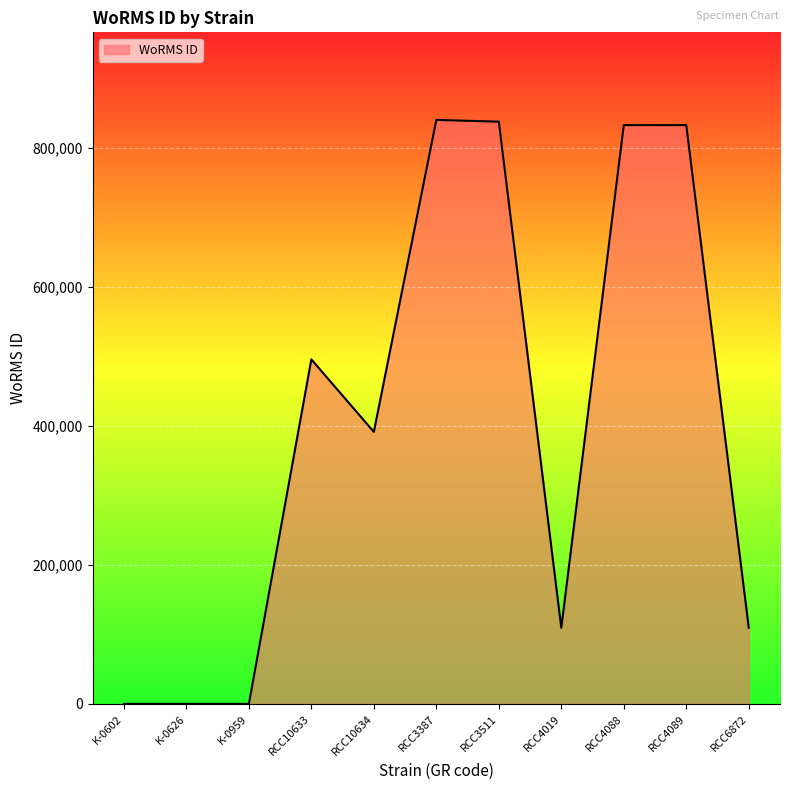

Is it true that the value at RCC3511 is 1159264?

False